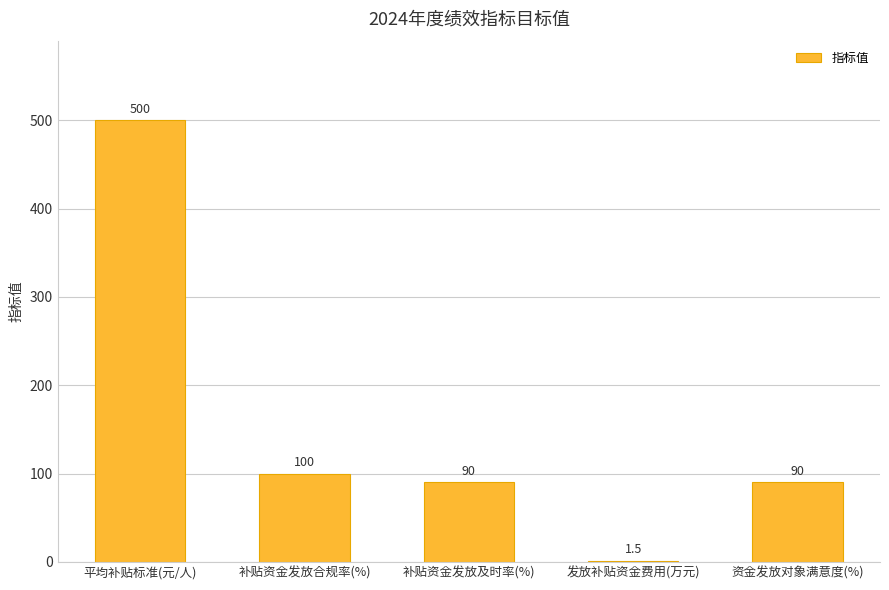

The value at 发放补贴资金费用(万元) is 1.5. True or false?

True